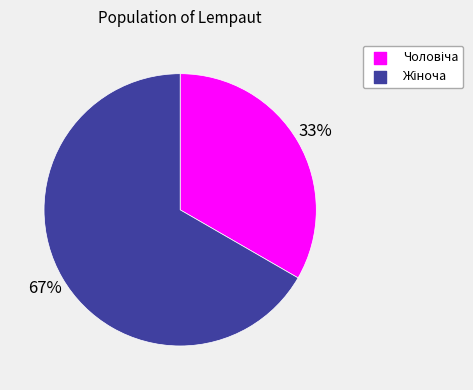

Does any single category account for the majority?

Yes